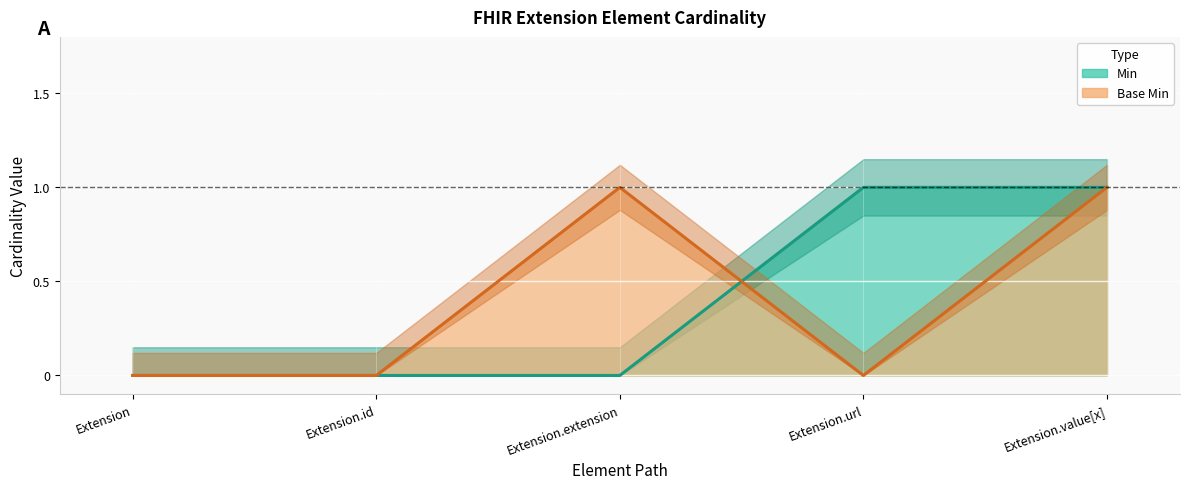

Between Extension.url and Extension.value[x], which is larger?

Extension.url